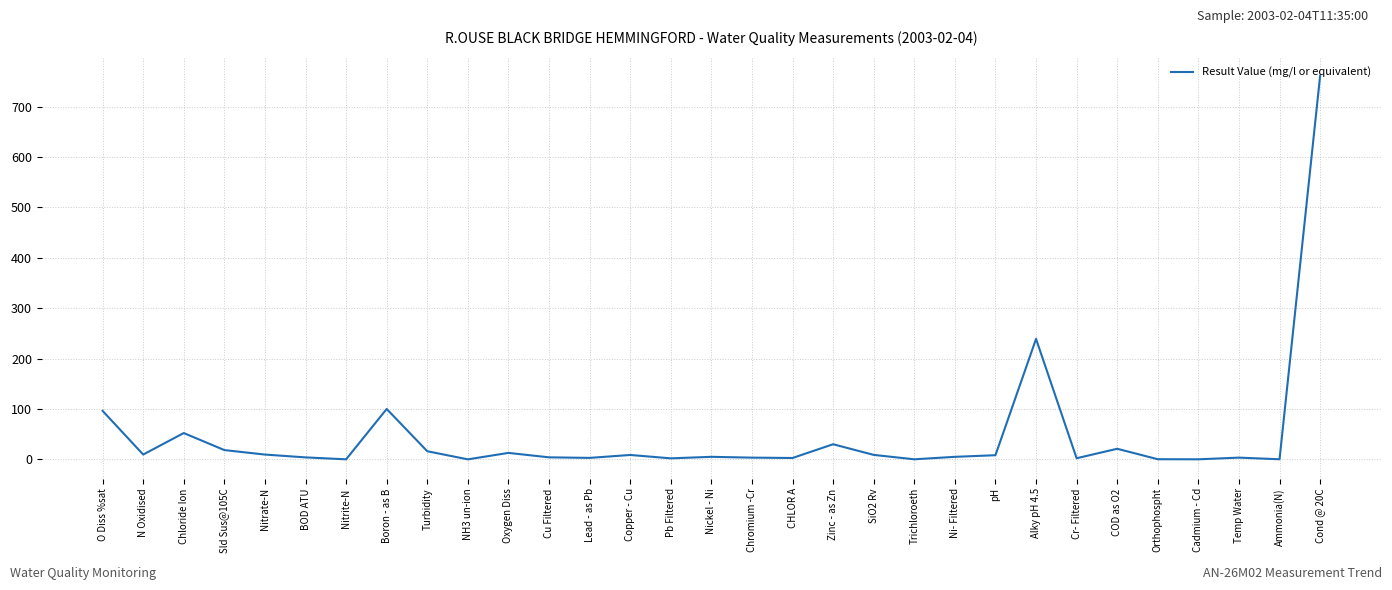

The value at Cond @ 20C is 327.2. True or false?

False